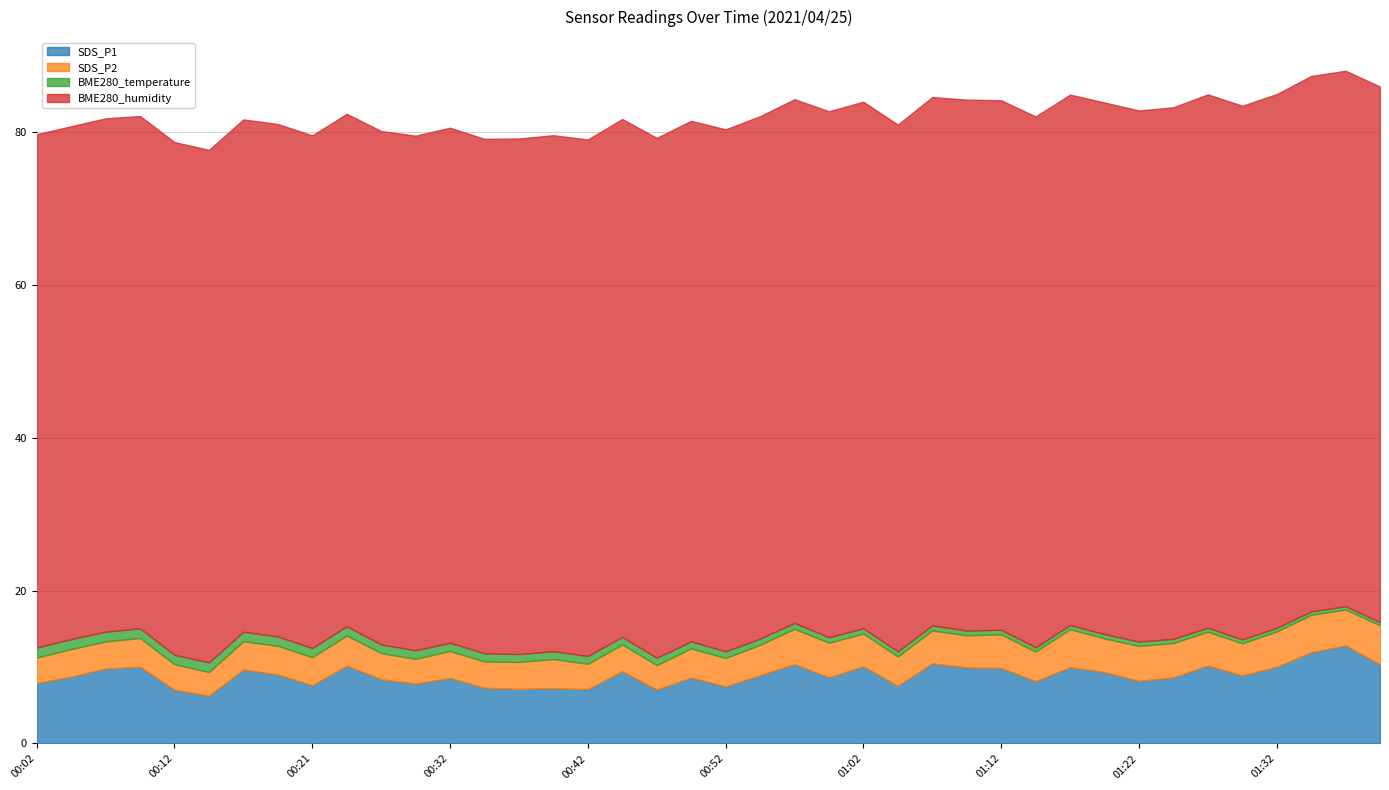

At 00:47, list the series in order from largest to smallest.

BME280_humidity, SDS_P1, SDS_P2, BME280_temperature